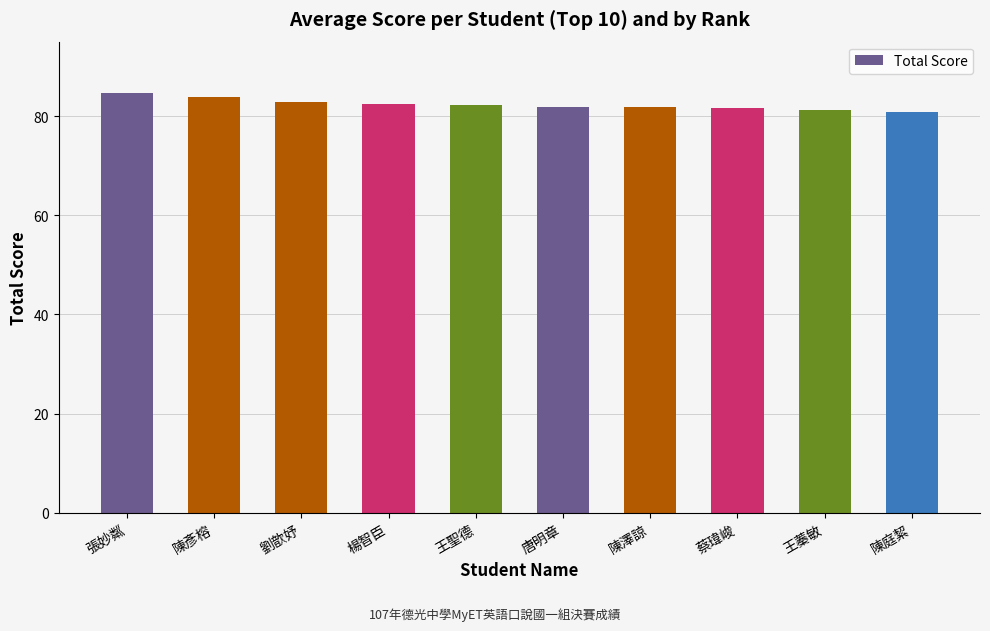

What value does the data have at 唐明章?

81.9